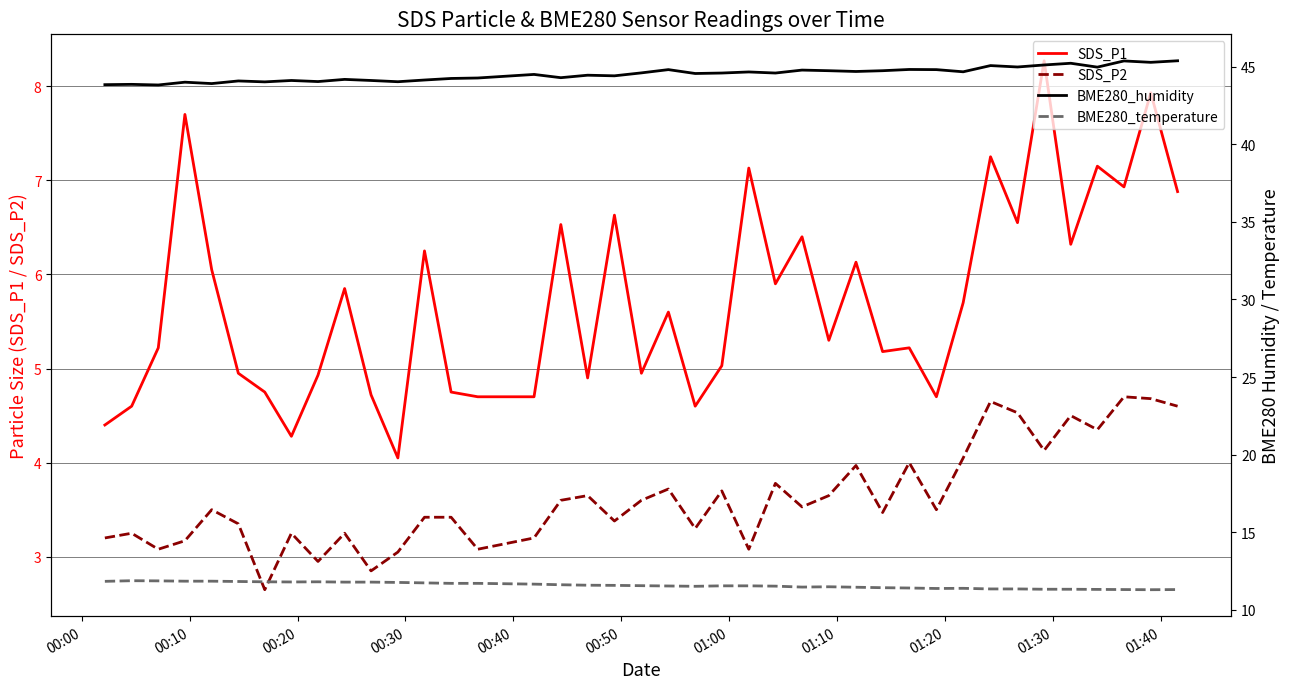

True or false: SDS_P1 and BME280_temperature intersect in this chart.

False